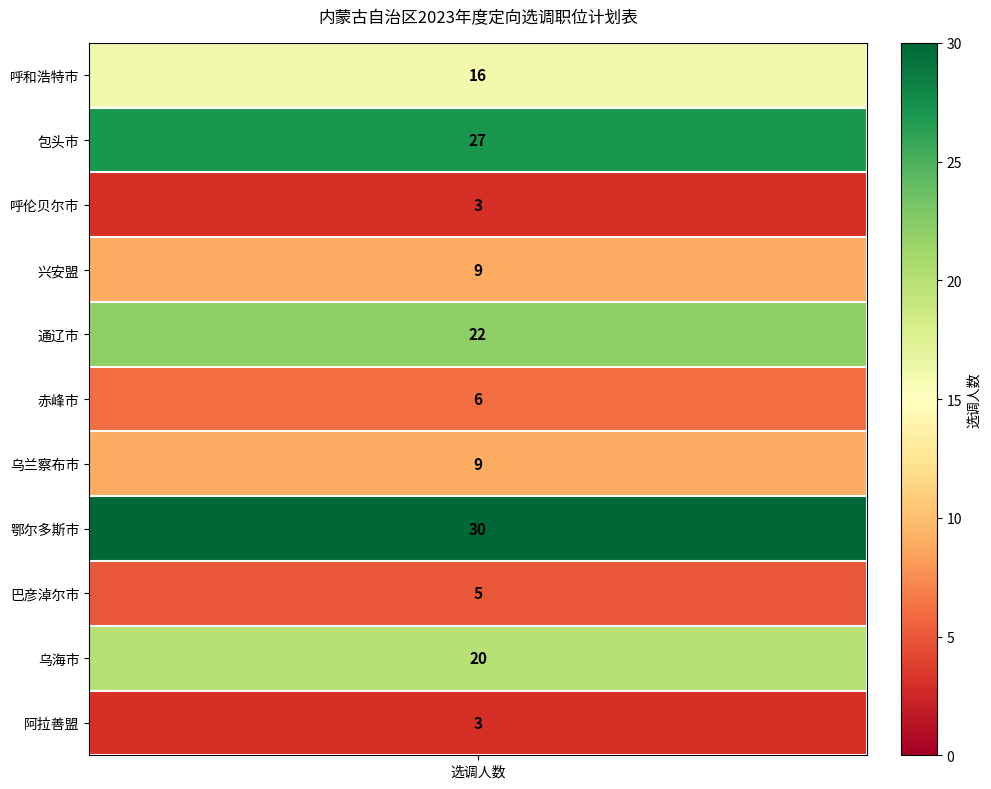

What is the smallest value displayed?

3